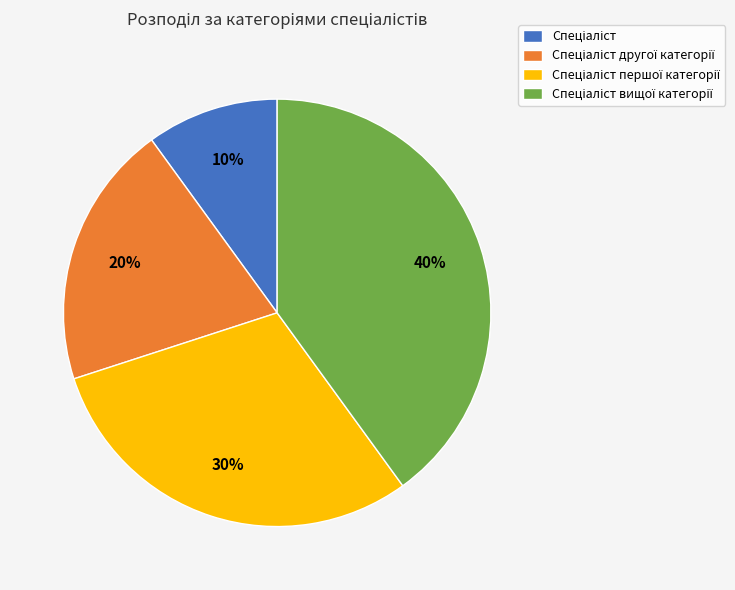

To the nearest percent, what is the difference between the largest and smallest slice percentages?

30%